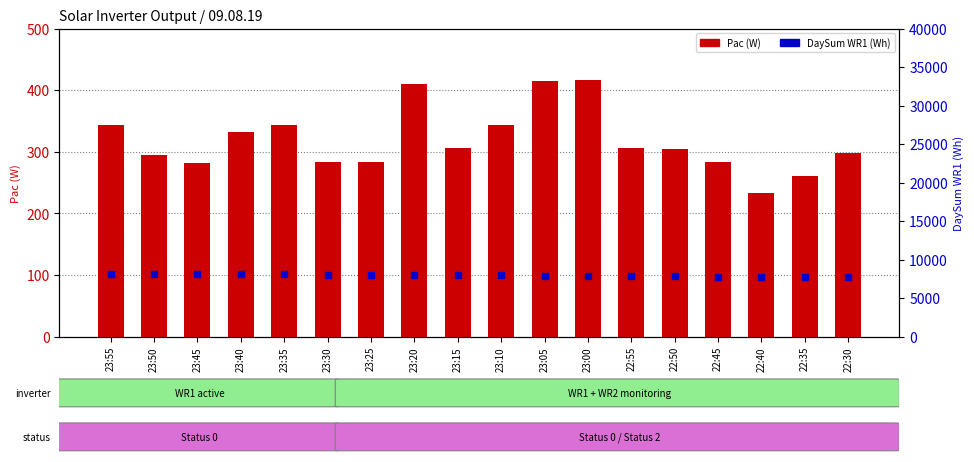

What are all the series names shown in the legend?

Pac (W), DaySum WR1 (Wh)